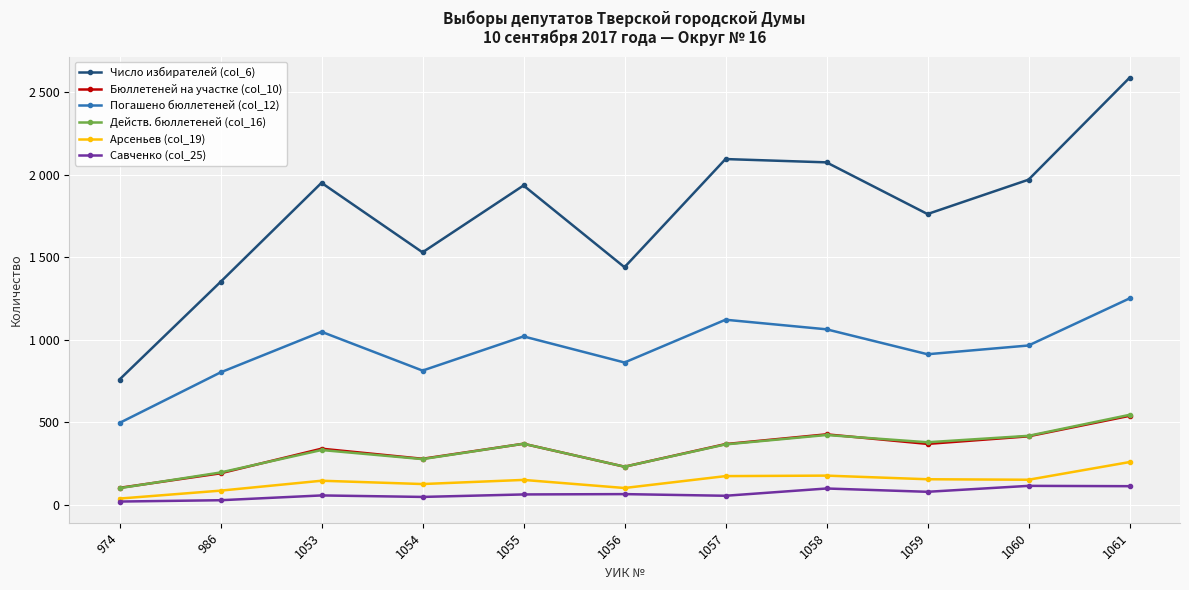

Between 974 and 1059, which is larger?

1059